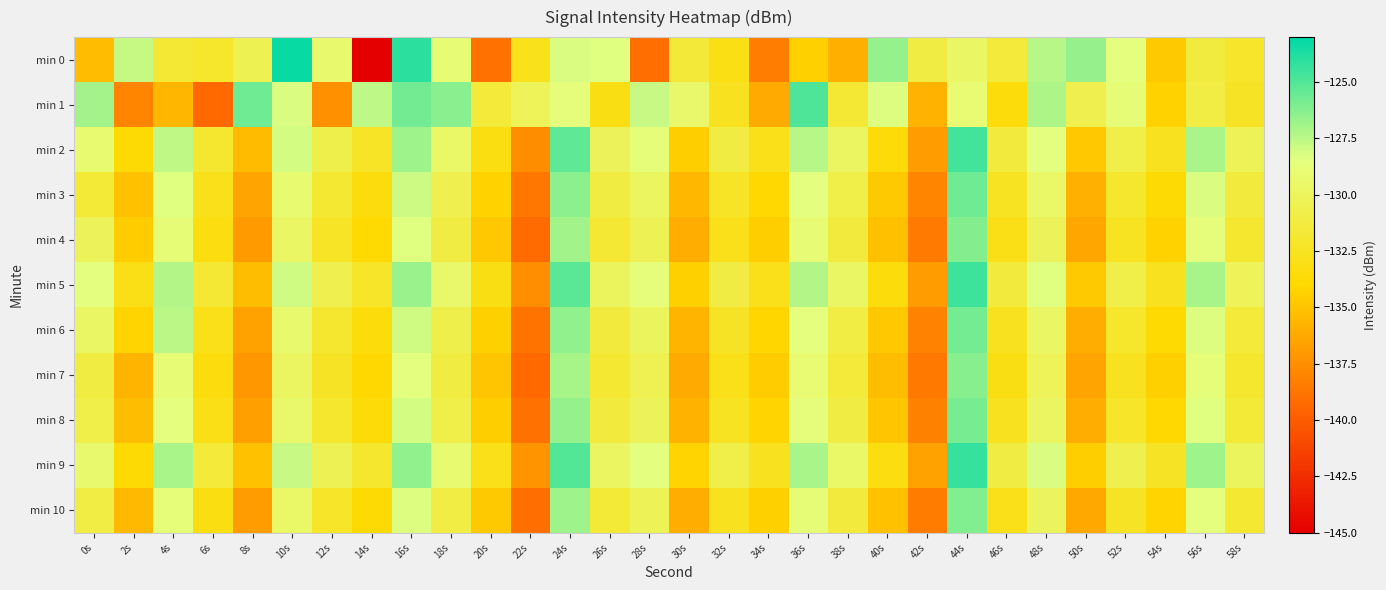

Reading left to right, what are all the values shown in this chart?

min 0: 0s=-135.4	2s=-127.7	4s=-131.7	6s=-132.1	8s=-130.5	10s=-123.3	12s=-129.2	14s=-145.4	16s=-124.1	18s=-129.0	20s=-139.0	22s=-132.8	24s=-128.2	26s=-128.4	28s=-139.1	30s=-131.6	32s=-133.1	34s=-138.4	36s=-134.4	38s=-135.9	40s=-126.6	42s=-131.1	44s=-129.7	46s=-131.4	48s=-127.4	50s=-126.6	52s=-128.6	54s=-134.7	56s=-131.3	58s=-132.1
min 1: 0s=-126.9	2s=-138.0	4s=-135.7	6s=-139.3	8s=-125.7	10s=-128.2	12s=-137.4	14s=-127.6	16s=-125.8	18s=-126.3	20s=-131.5	22s=-130.2	24s=-128.7	26s=-133.1	28s=-127.8	30s=-129.4	32s=-132.6	34s=-136.2	36s=-124.9	38s=-131.7	40s=-128.3	42s=-135.8	44s=-129.1	46s=-133.5	48s=-127.2	50s=-130.6	52s=-128.9	54s=-134.3	56s=-131.0	58s=-132.4
min 2: 0s=-129.2	2s=-133.8	4s=-127.6	6s=-131.9	8s=-135.4	10s=-128.1	12s=-130.7	14s=-132.3	16s=-126.8	18s=-129.5	20s=-133.2	22s=-137.6	24s=-125.3	26s=-130.1	28s=-128.8	30s=-134.5	32s=-131.2	34s=-132.9	36s=-127.4	38s=-129.8	40s=-133.6	42s=-136.9	44s=-124.6	46s=-131.4	48s=-128.5	50s=-134.8	52s=-130.9	54s=-132.7	56s=-127.1	58s=-130.3
min 3: 0s=-131.6	2s=-135.1	4s=-128.4	6s=-132.8	8s=-136.5	10s=-129.2	12s=-131.8	14s=-133.4	16s=-127.9	18s=-130.6	20s=-134.3	22s=-138.7	24s=-126.4	26s=-131.2	28s=-129.9	30s=-135.6	32s=-132.3	34s=-134.0	36s=-128.5	38s=-130.9	40s=-134.7	42s=-138.0	44s=-125.7	46s=-132.5	48s=-129.6	50s=-135.9	52s=-132.0	54s=-133.8	56s=-128.2	58s=-131.4
min 4: 0s=-130.1	2s=-134.6	4s=-128.9	6s=-133.3	8s=-137.0	10s=-129.7	12s=-132.3	14s=-133.9	16s=-128.4	18s=-131.1	20s=-134.8	22s=-139.2	24s=-126.9	26s=-131.7	28s=-130.4	30s=-136.1	32s=-132.8	34s=-134.5	36s=-129.0	38s=-131.4	40s=-135.2	42s=-138.5	44s=-126.2	46s=-133.0	48s=-130.1	50s=-136.4	52s=-132.5	54s=-134.3	56s=-128.7	58s=-131.9
min 5: 0s=-128.5	2s=-133.0	4s=-127.3	6s=-131.7	8s=-135.3	10s=-128.0	12s=-130.6	14s=-132.2	16s=-126.7	18s=-129.4	20s=-133.1	22s=-137.5	24s=-125.2	26s=-130.0	28s=-128.7	30s=-134.4	32s=-131.1	34s=-132.8	36s=-127.3	38s=-129.7	40s=-133.5	42s=-136.8	44s=-124.5	46s=-131.3	48s=-128.4	50s=-134.7	52s=-130.8	54s=-132.6	56s=-127.0	58s=-130.2
min 6: 0s=-129.7	2s=-134.2	4s=-127.5	6s=-132.9	8s=-136.6	10s=-129.3	12s=-131.9	14s=-133.5	16s=-128.0	18s=-130.7	20s=-134.4	22s=-138.8	24s=-126.5	26s=-131.3	28s=-130.0	30s=-135.7	32s=-132.4	34s=-134.1	36s=-128.6	38s=-131.0	40s=-134.8	42s=-138.1	44s=-125.8	46s=-132.6	48s=-129.7	50s=-136.0	52s=-132.1	54s=-133.9	56s=-128.3	58s=-131.5
min 7: 0s=-131.2	2s=-135.7	4s=-129.0	6s=-133.4	8s=-137.1	10s=-129.8	12s=-132.4	14s=-134.0	16s=-128.5	18s=-131.2	20s=-134.9	22s=-139.3	24s=-127.0	26s=-131.8	28s=-130.5	30s=-136.2	32s=-132.9	34s=-134.6	36s=-129.1	38s=-131.5	40s=-135.3	42s=-138.6	44s=-126.3	46s=-133.1	48s=-130.2	50s=-136.5	52s=-132.6	54s=-134.4	56s=-128.8	58s=-132.0
min 8: 0s=-130.8	2s=-135.3	4s=-128.6	6s=-133.0	8s=-136.7	10s=-129.4	12s=-132.0	14s=-133.6	16s=-128.1	18s=-130.8	20s=-134.5	22s=-138.9	24s=-126.6	26s=-131.4	28s=-130.1	30s=-135.8	32s=-132.5	34s=-134.2	36s=-128.7	38s=-131.1	40s=-134.9	42s=-138.2	44s=-125.9	46s=-132.7	48s=-129.8	50s=-136.1	52s=-132.2	54s=-134.0	56s=-128.4	58s=-131.6
min 9: 0s=-129.3	2s=-133.8	4s=-127.1	6s=-131.5	8s=-135.1	10s=-127.8	12s=-130.4	14s=-132.0	16s=-126.5	18s=-129.2	20s=-132.9	22s=-137.3	24s=-125.0	26s=-129.8	28s=-128.5	30s=-134.2	32s=-130.9	34s=-132.6	36s=-127.1	38s=-129.5	40s=-133.3	42s=-136.6	44s=-124.3	46s=-131.1	48s=-128.2	50s=-134.5	52s=-130.6	54s=-132.4	56s=-126.8	58s=-130.0
min 10: 0s=-131.0	2s=-135.5	4s=-128.8	6s=-133.2	8s=-136.9	10s=-129.6	12s=-132.2	14s=-133.8	16s=-128.3	18s=-131.0	20s=-134.7	22s=-139.1	24s=-126.8	26s=-131.6	28s=-130.3	30s=-136.0	32s=-132.7	34s=-134.4	36s=-128.9	38s=-131.3	40s=-135.1	42s=-138.4	44s=-126.1	46s=-132.9	48s=-130.0	50s=-136.3	52s=-132.4	54s=-134.2	56s=-128.6	58s=-131.8